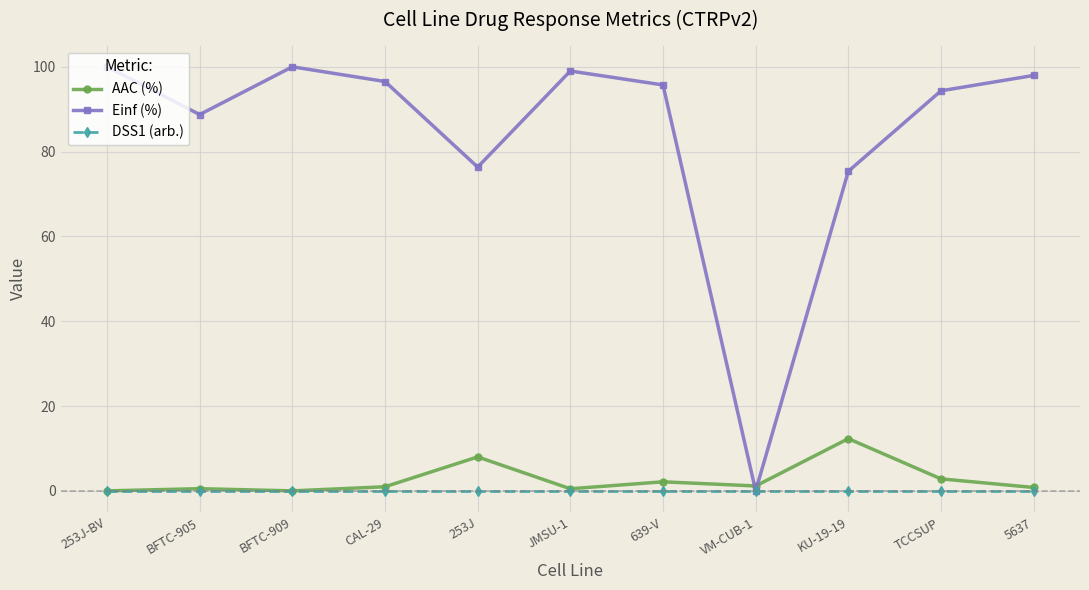

Count the number of data series in this chart.

3